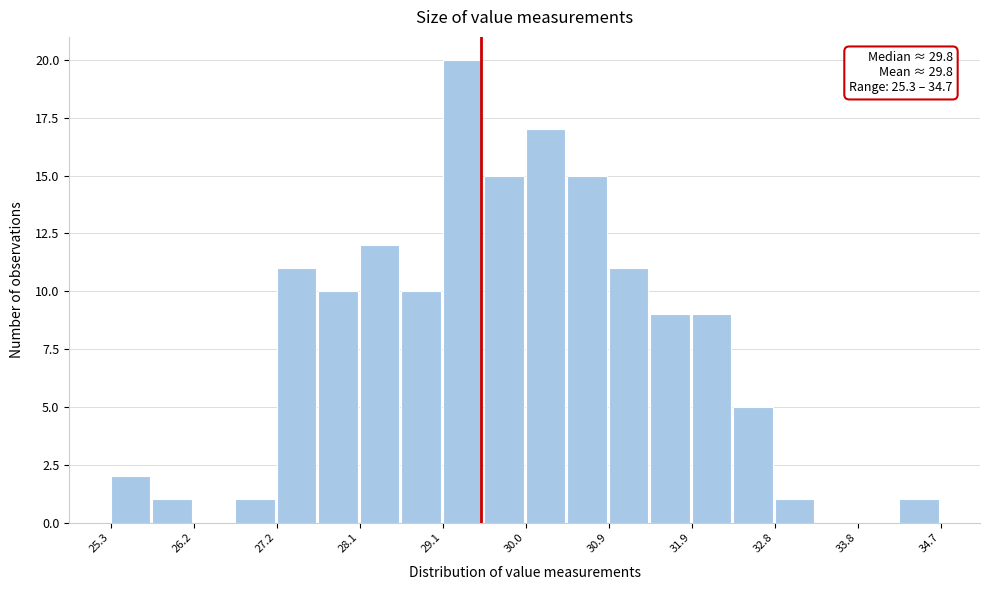

Over which range of the x-axis is the bar tallest?

29.06 to 29.53